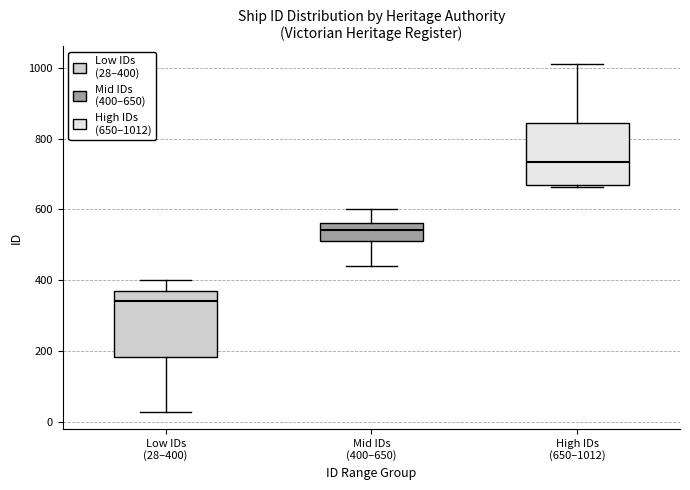

Which box's median line is the lowest?

Low IDs (28–400)